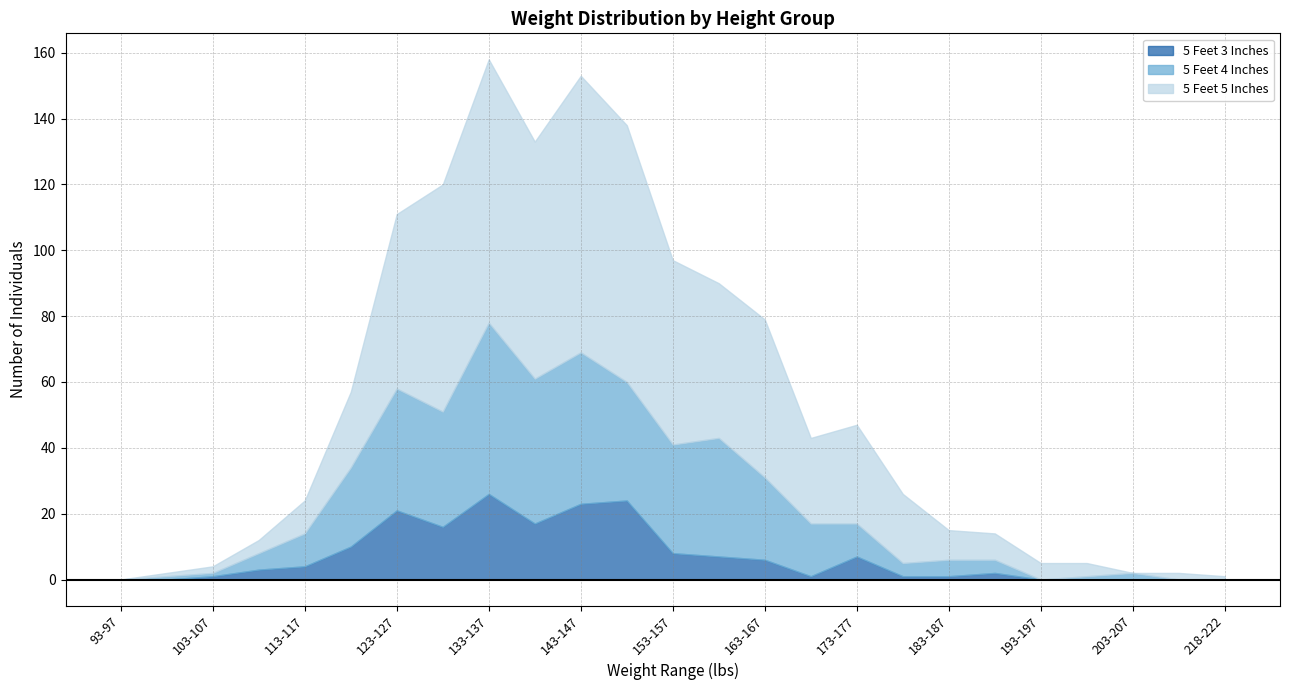

What is the highest value of the 5 Feet 4 Inches series?

52